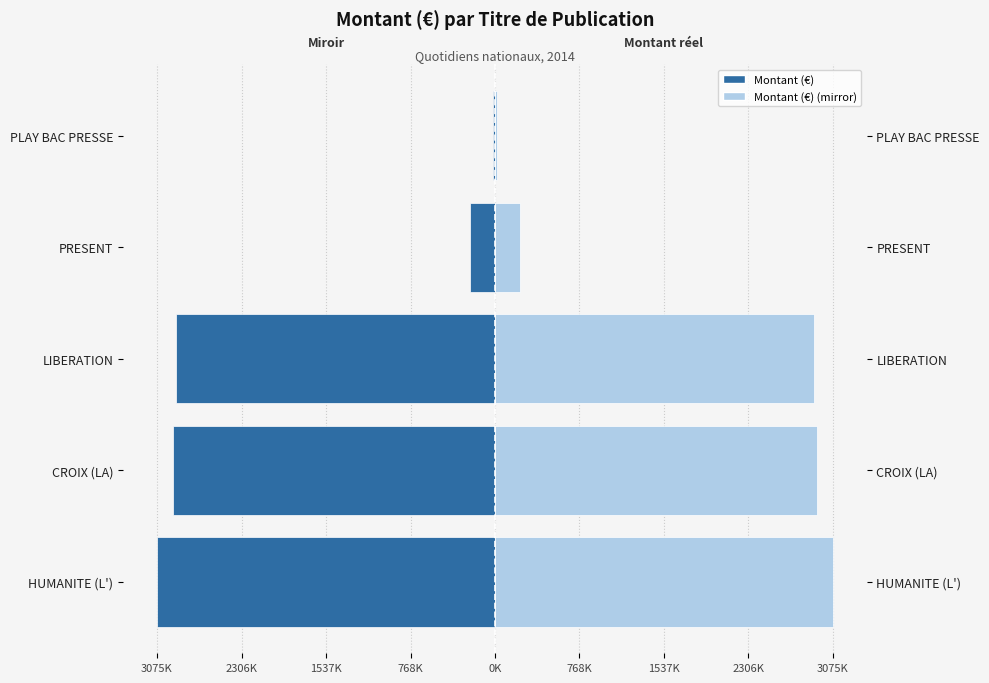

Reading left to right, list all the values displayed in this chart.

Montant (€): -3075673	-2928932	-2903366	-226888	-20141
Montant (€) (mirror): 3075673	2928932	2903366	226888	20141